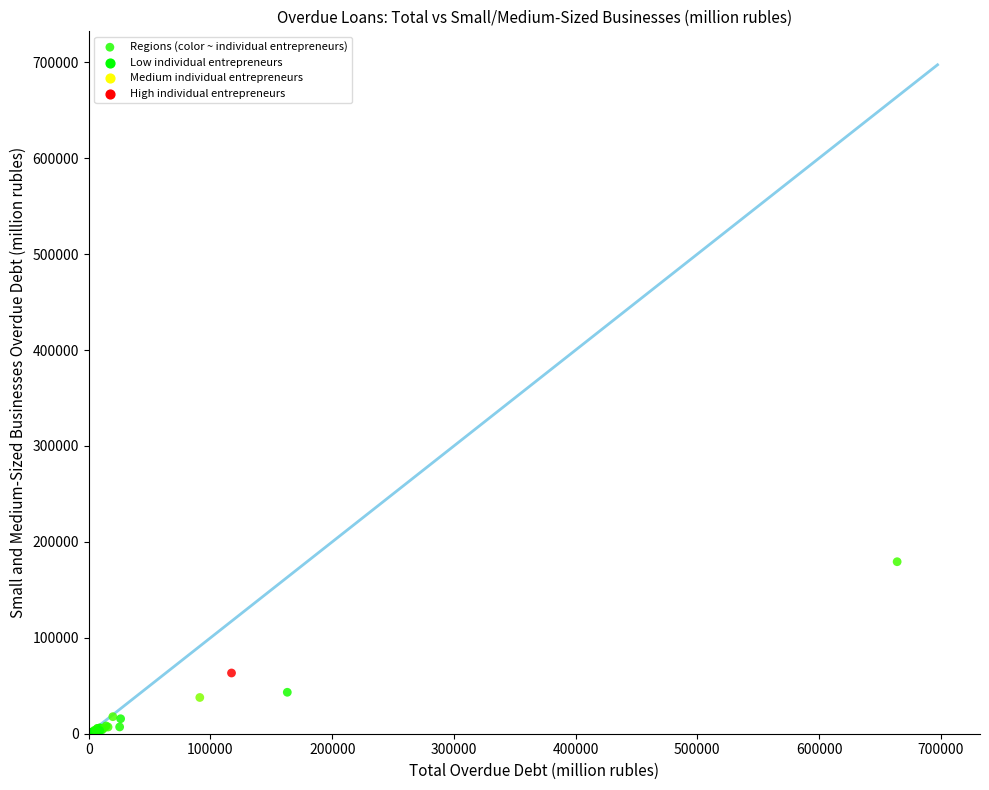

What Y value in the scatter plot is closest to 90069?

63318